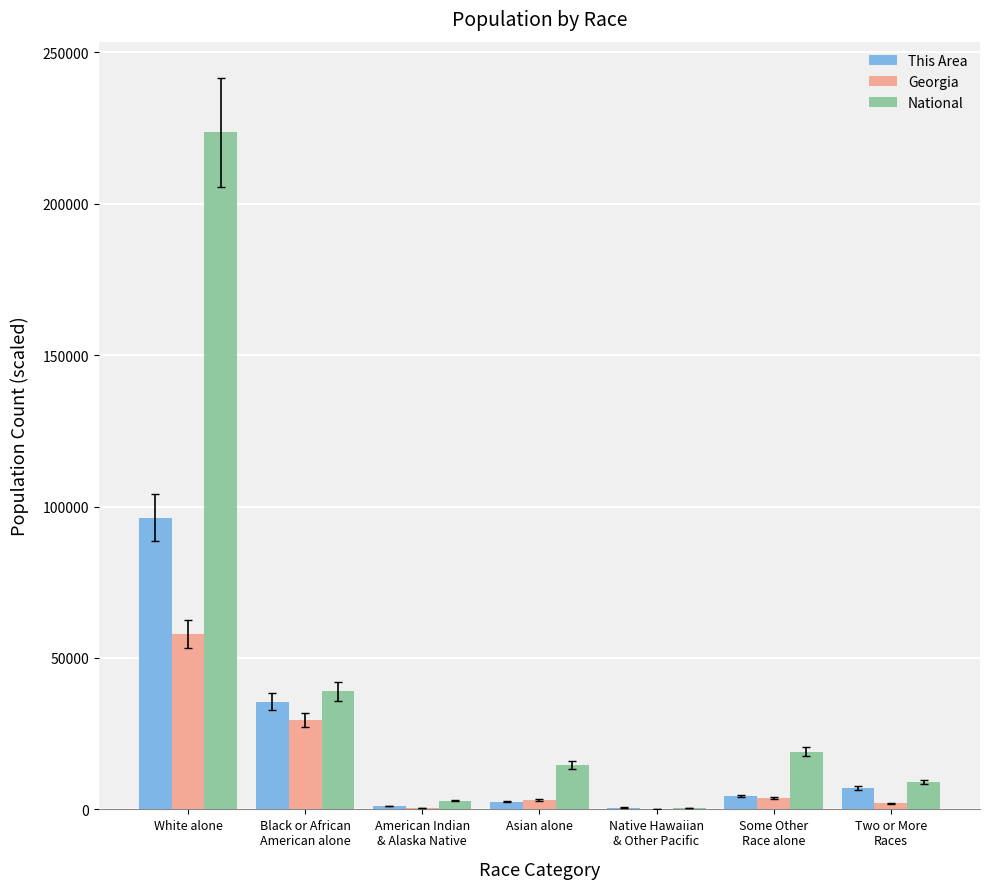

What is the total value across all series at Black or African
American alone?

103953.7